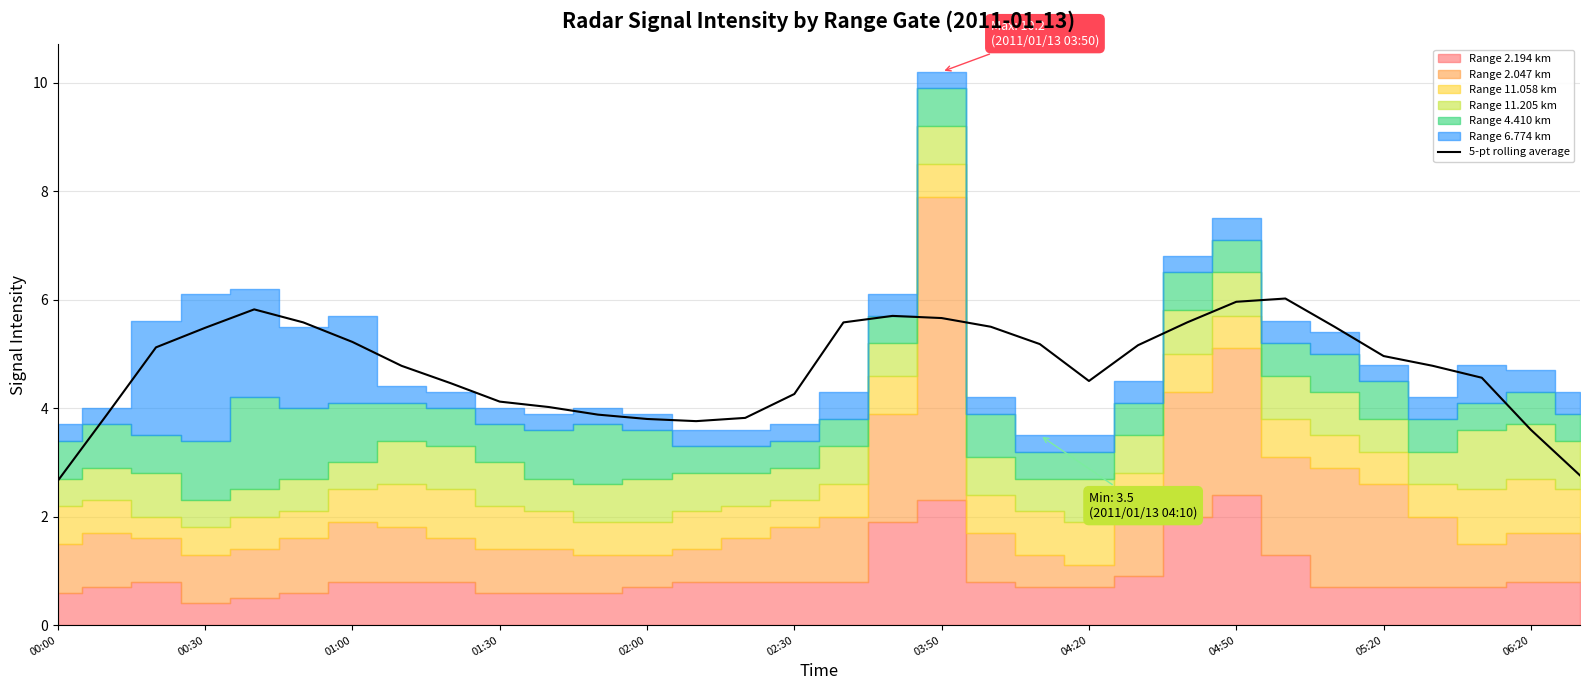

What is the maximum value for 5-pt rolling average?

6.0